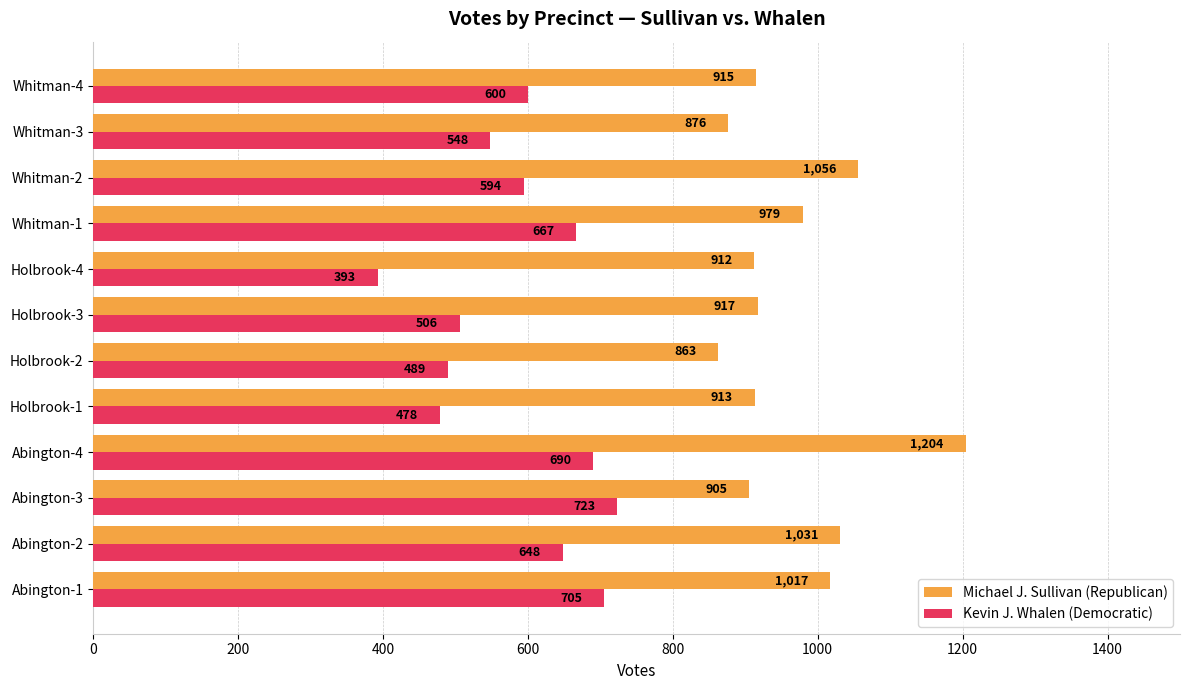

What is the sum of all Kevin J. Whalen (Democratic) values?

7041